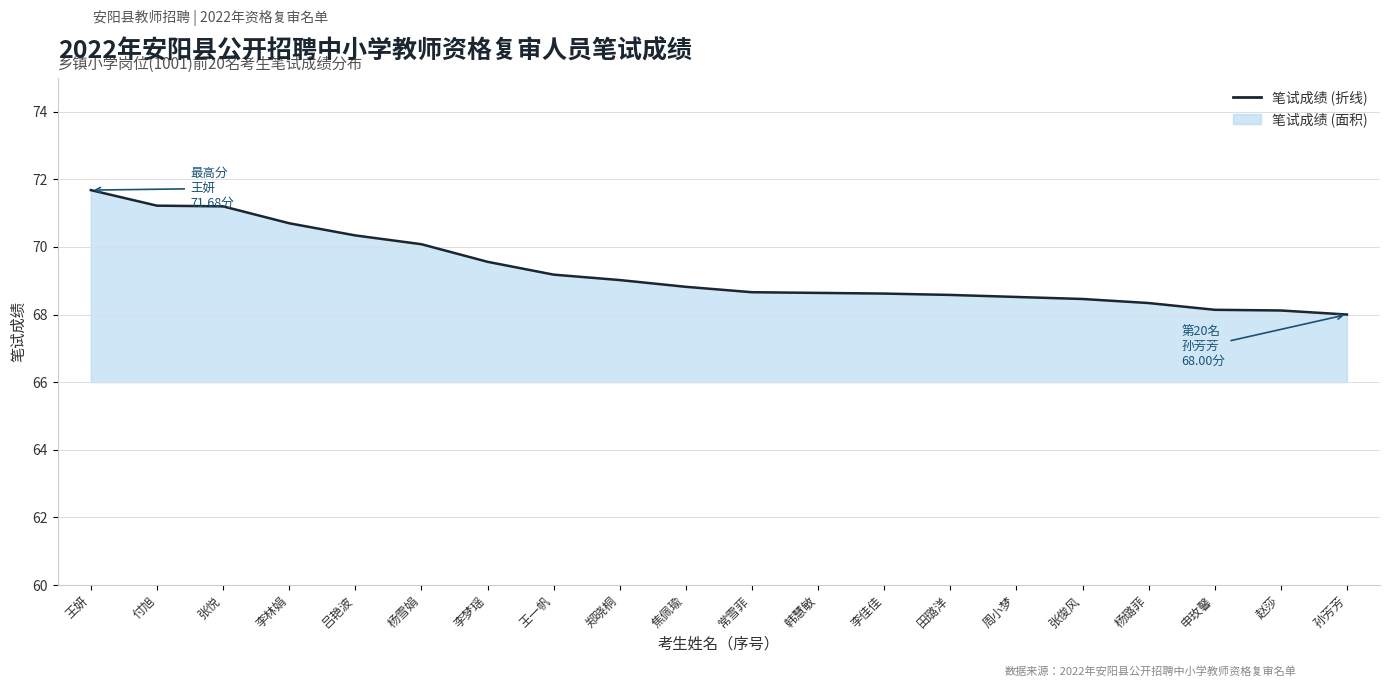

How many lines are shown in the chart?

1